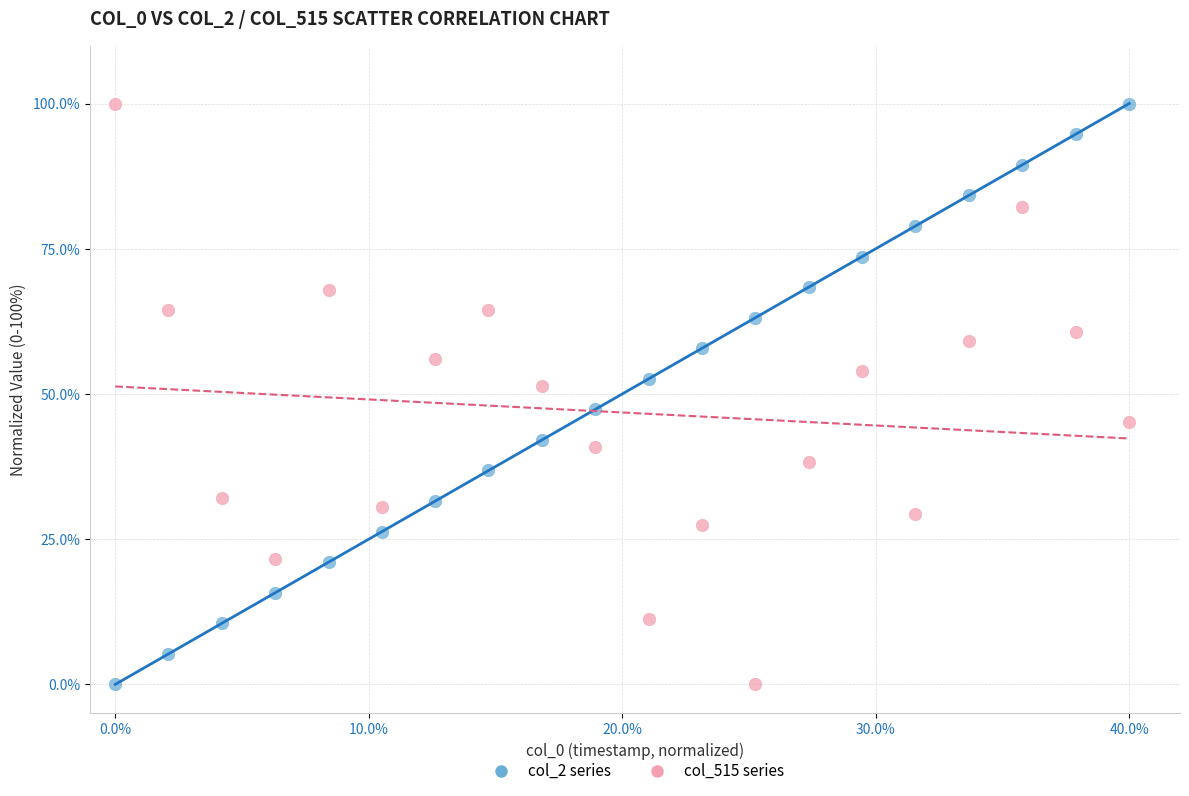

What is the X range (max minus min) for the scatter plot?

40.0